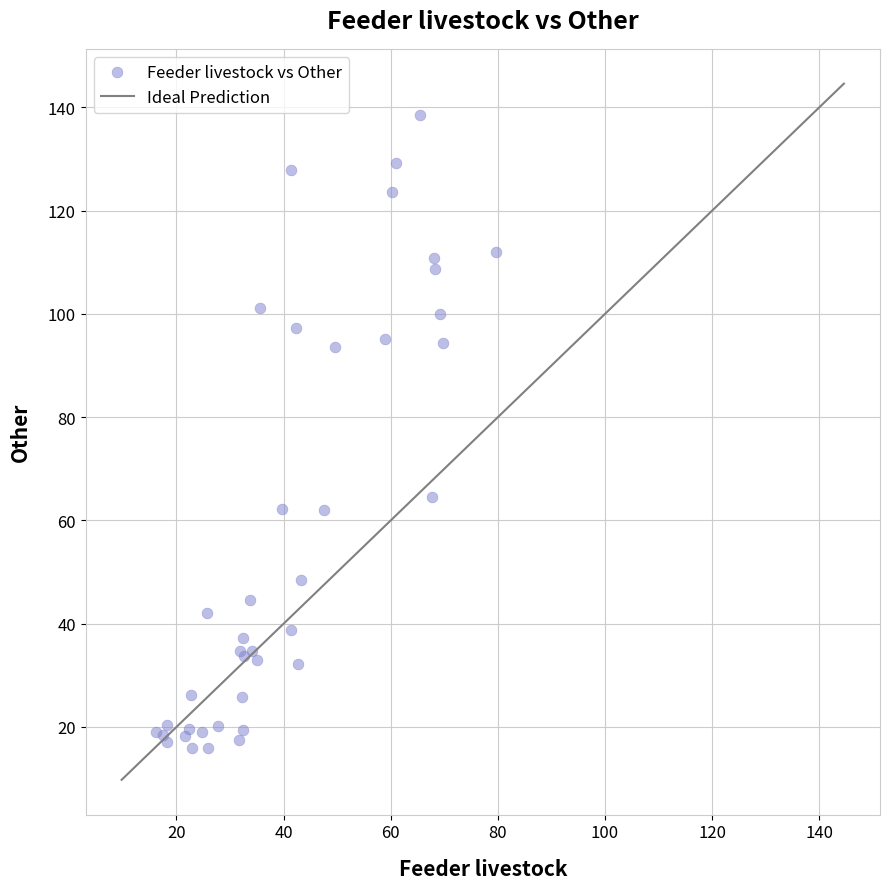

What Y value in the scatter plot is closest to 77?

64.6